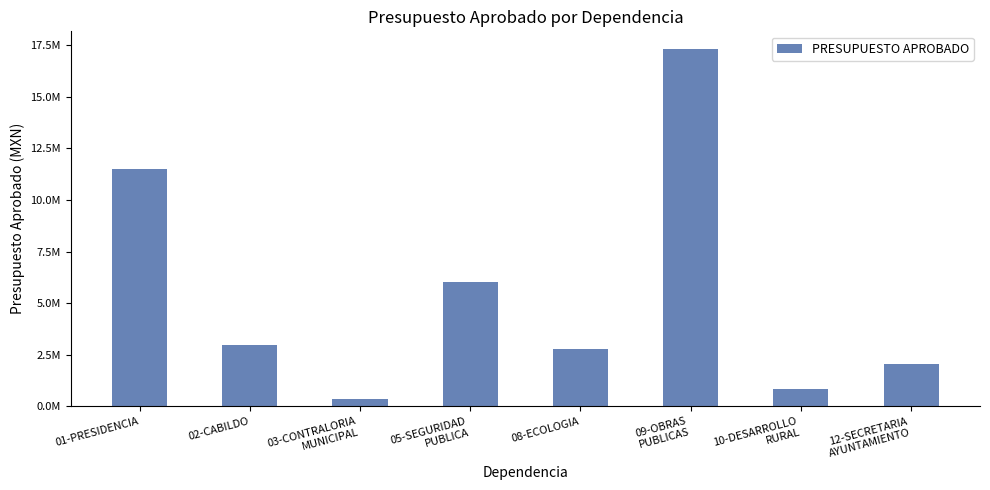

What is the label of the 4th bar from the right?

08-ECOLOGIA